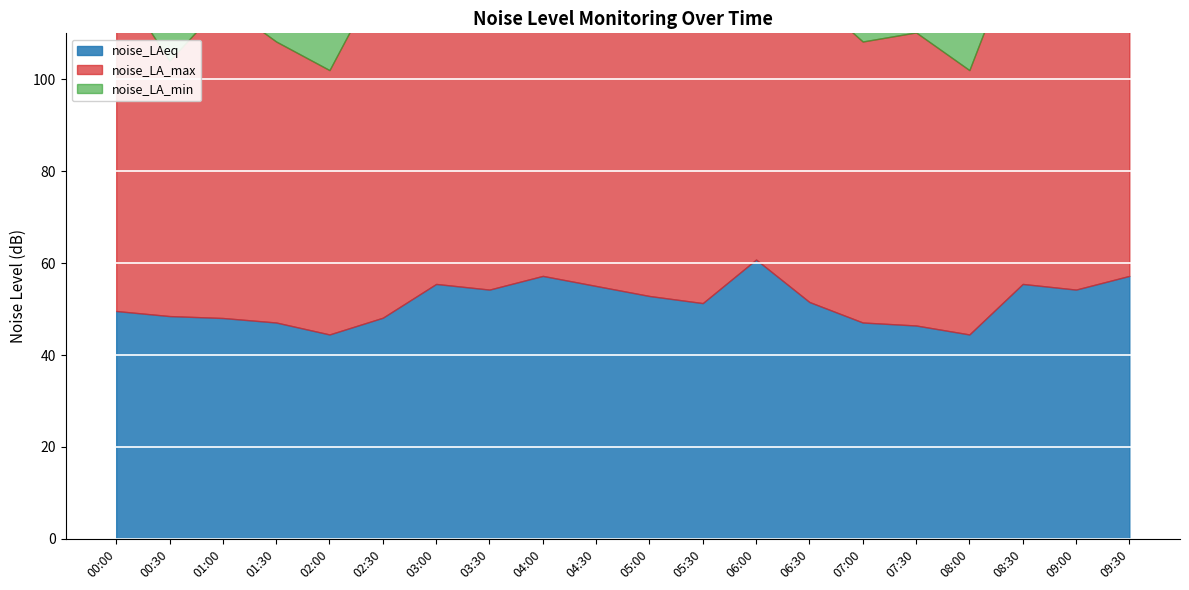

What is the spread (max minus min) of values at 08:30?

35.1